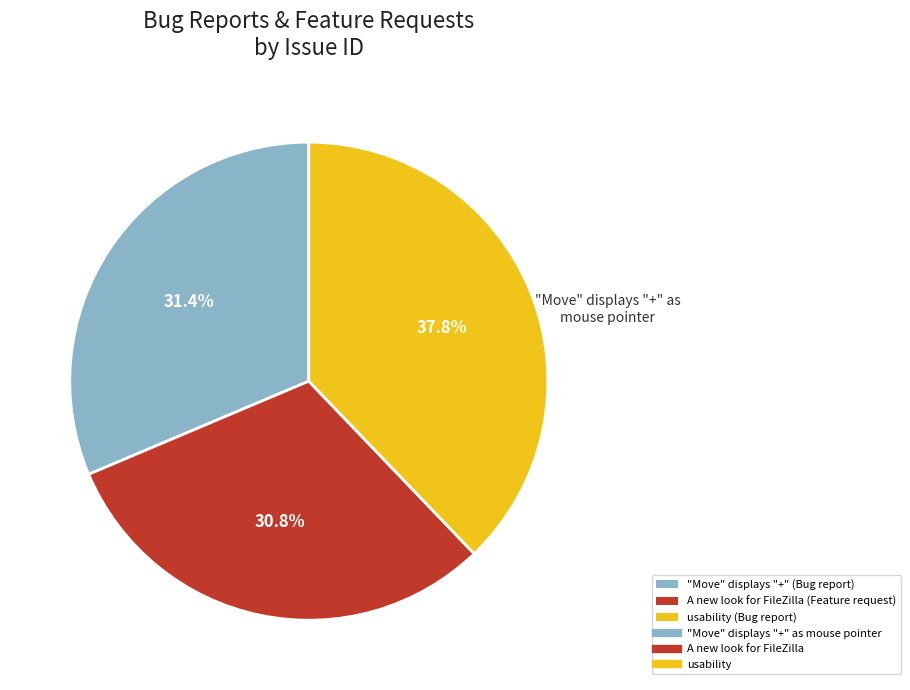

Is there a majority slice in this chart?

No